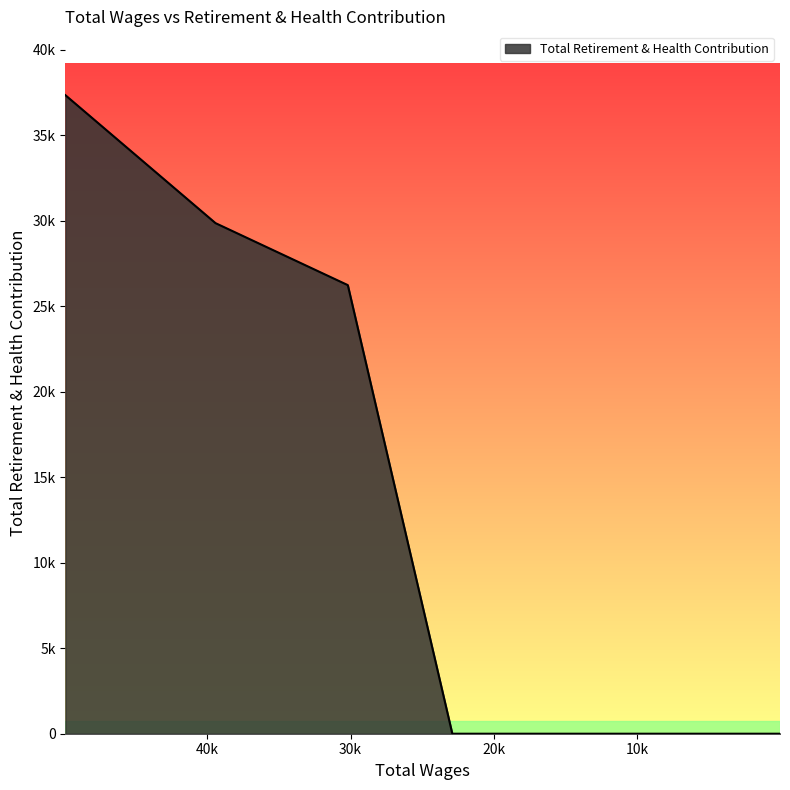

List the labels in order of value, largest first.

49887.0, 39420.0, 31081.0, 30195.0, 22908.0, 22158.0, 18877.0, 13306.0, 12056.0, 11288.0, 10962.0, 8315.0, 7929.0, 5792.0, 3901.0, 2892.0, 59.0